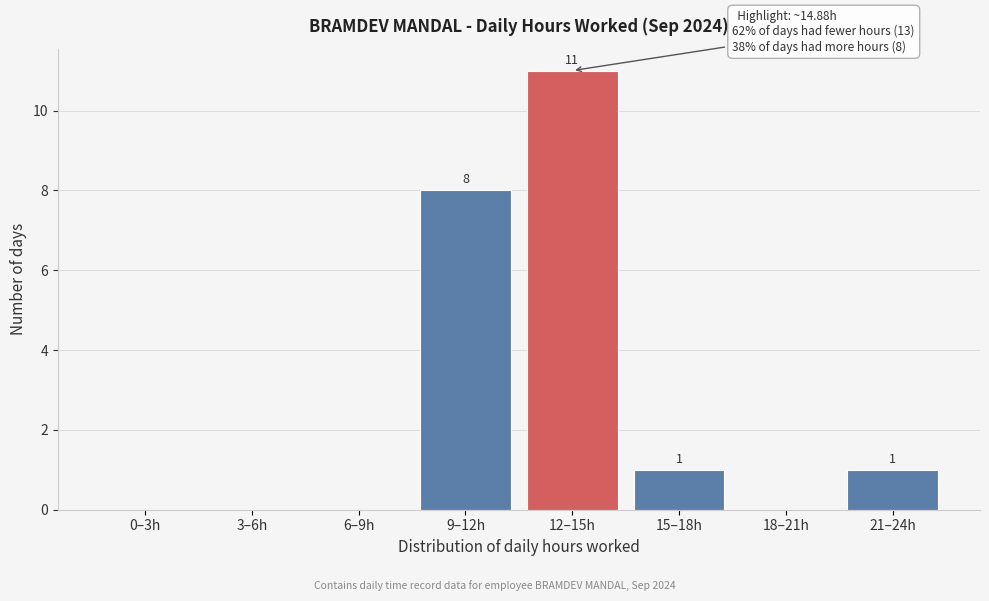

Reading left to right, transcribe all the data shown in this chart.

0–3h=0	3–6h=0	6–9h=0	9–12h=8	12–15h=11	15–18h=1	18–21h=0	21–24h=1